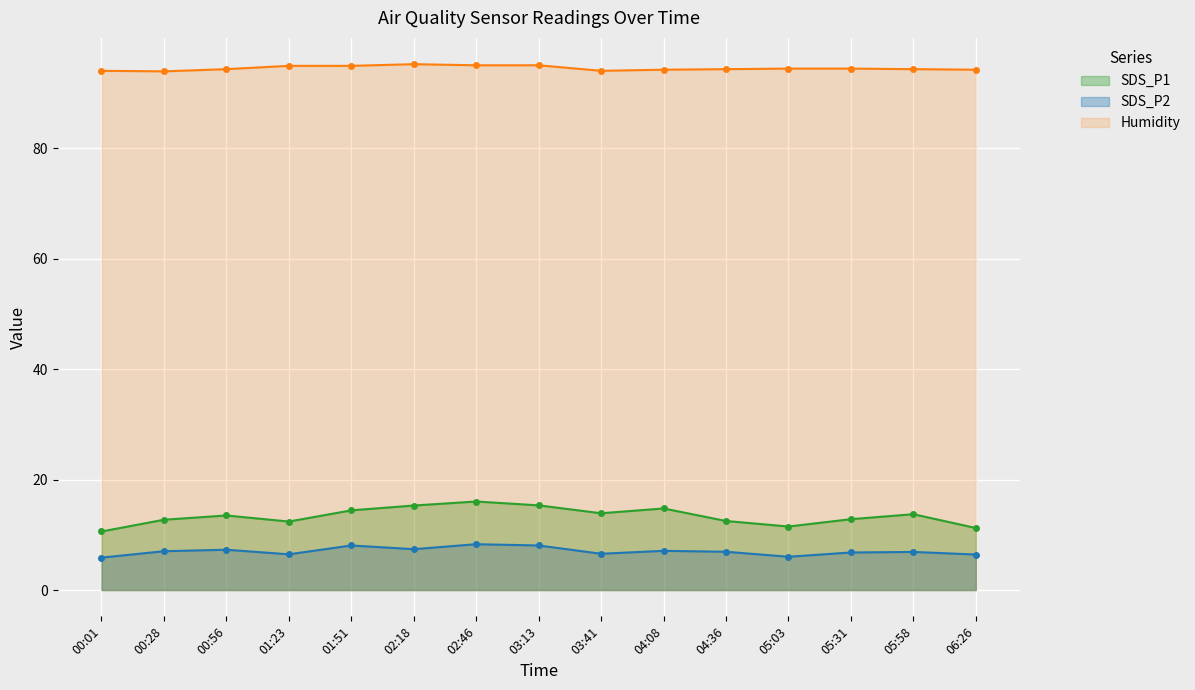

In Humidity, how many points are lower than both neighbors (excluding endpoints)?

2